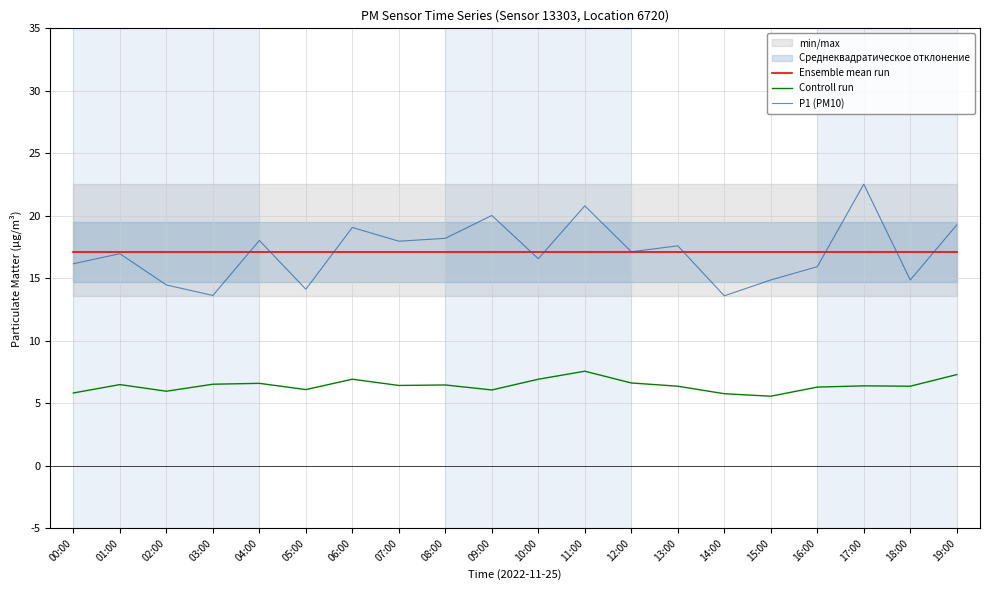

Does the chart display data point markers on the line(s)?

No